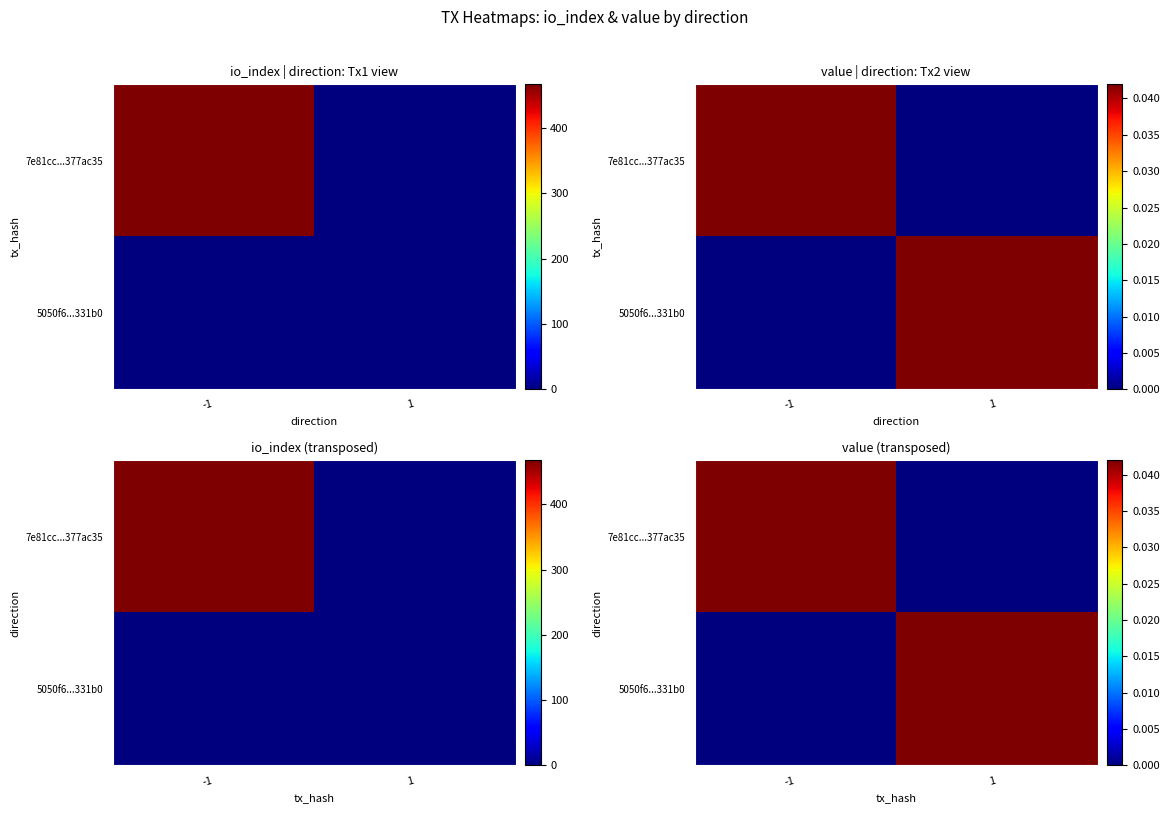

Rank the series at 1 from highest to lowest value.

5050f6...331b0, 7e81cc...377ac35